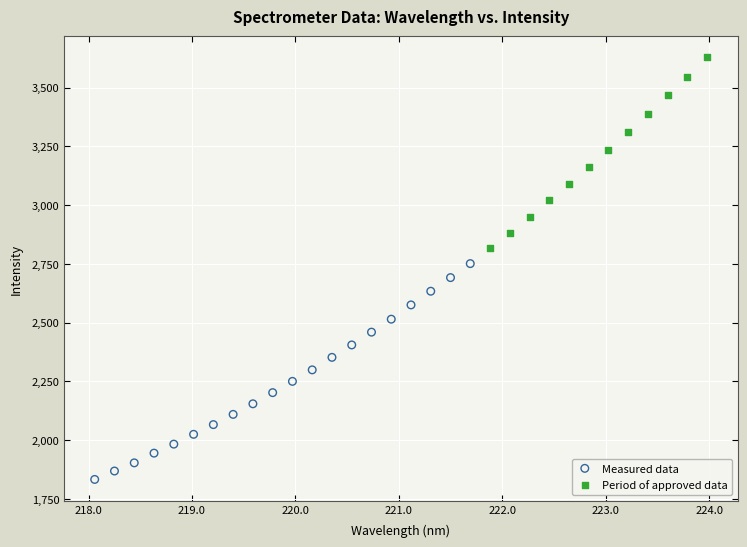

Which series reaches the minimum Y coordinate?

Measured data